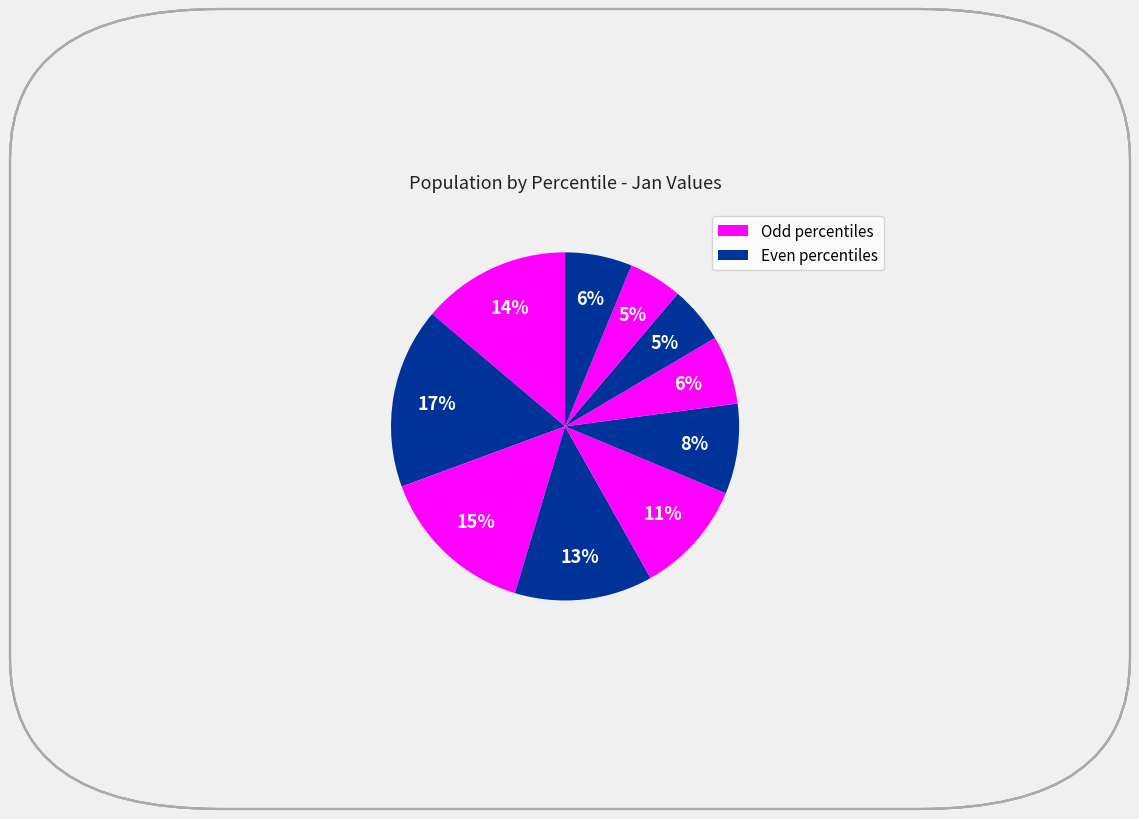

How many slices are in this pie chart?

10